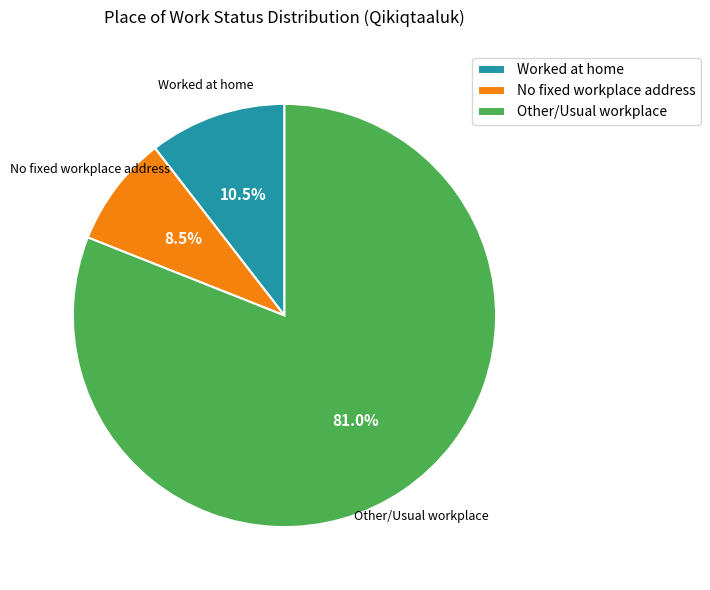

How much of the chart is everything except No fixed workplace address?

91.5%